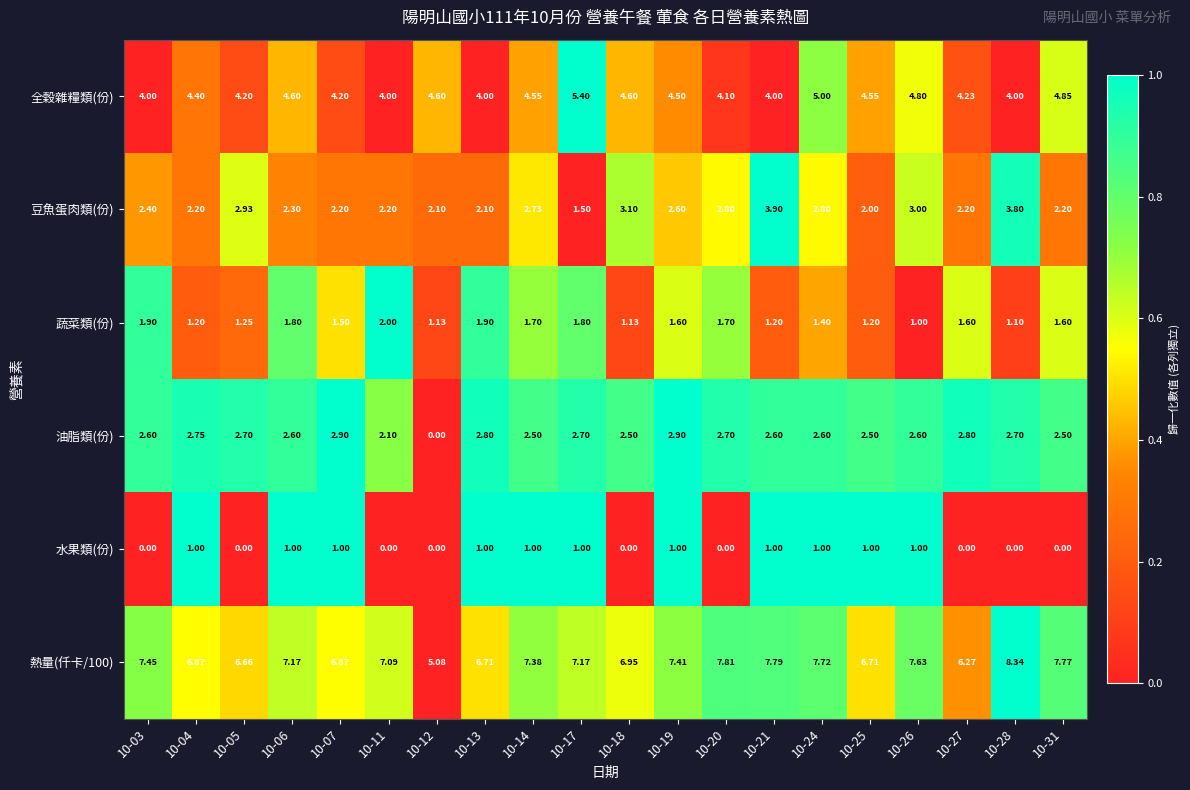

List the series in order of their peak value, lowest first.

水果類(份), 蔬菜類(份), 油脂類(份), 豆魚蛋肉類(份), 全穀雜糧類(份), 熱量(仟卡/100)